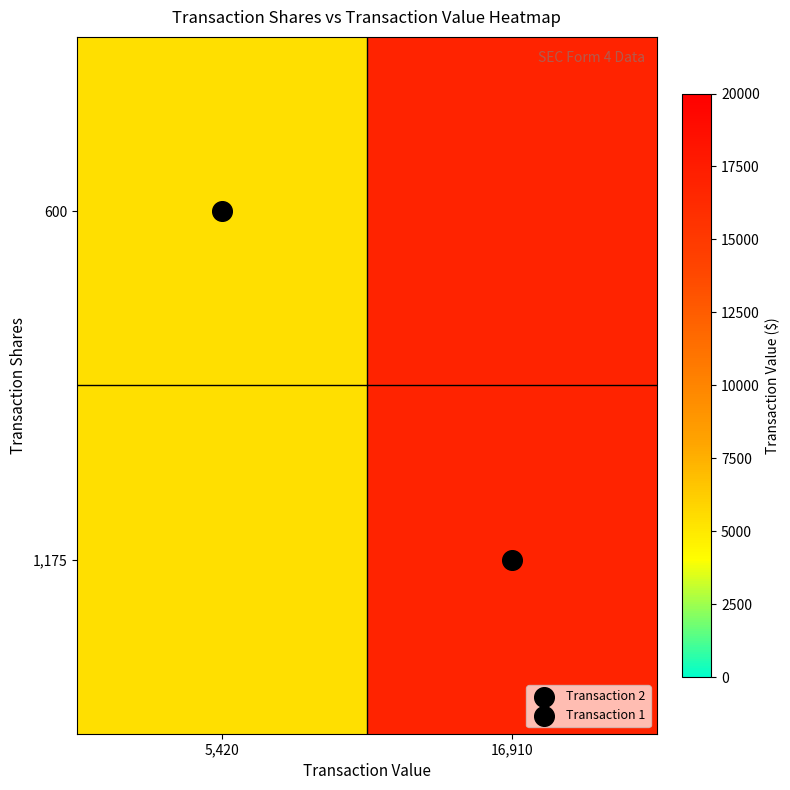

At which category is the sum across all series the highest?

16,910